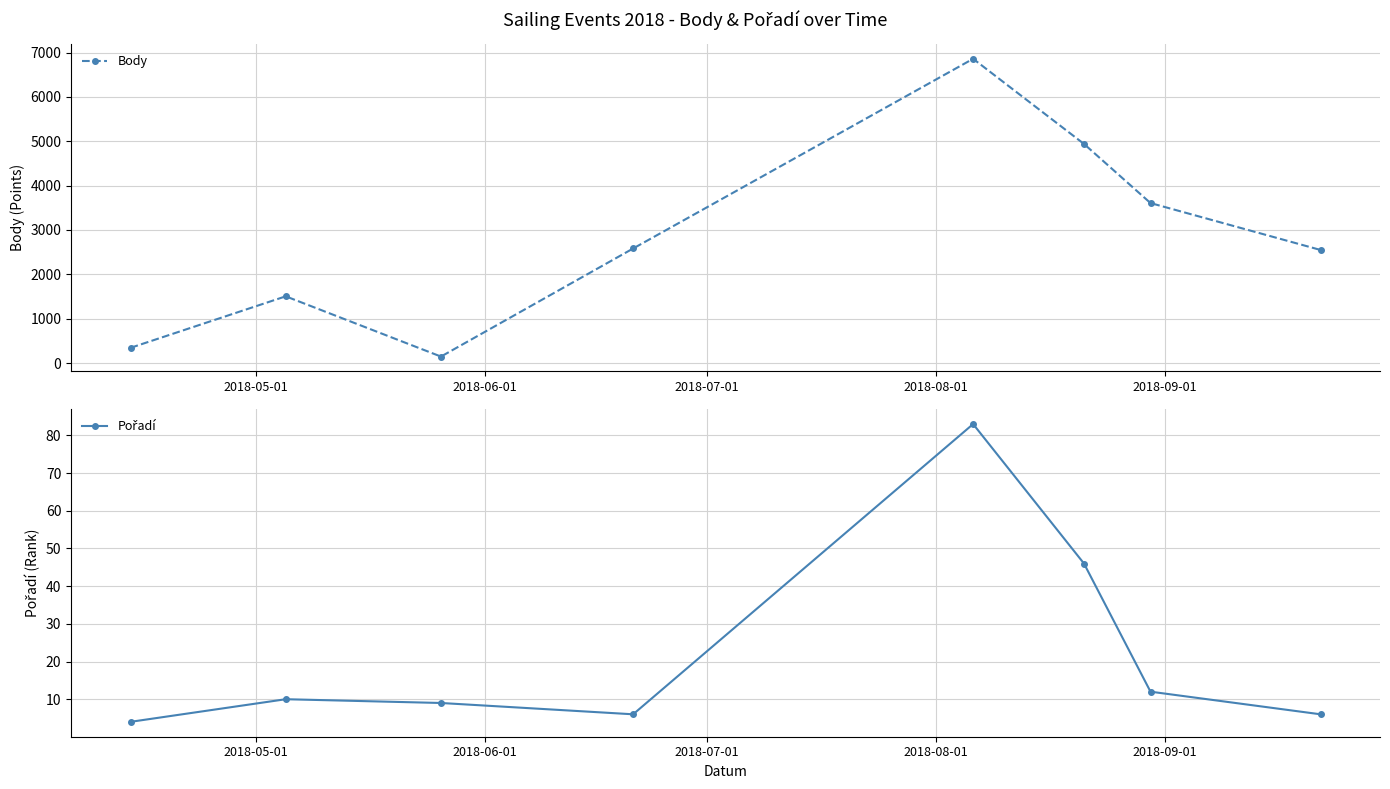

True or false: Pořadí and Body cross at least once.

False